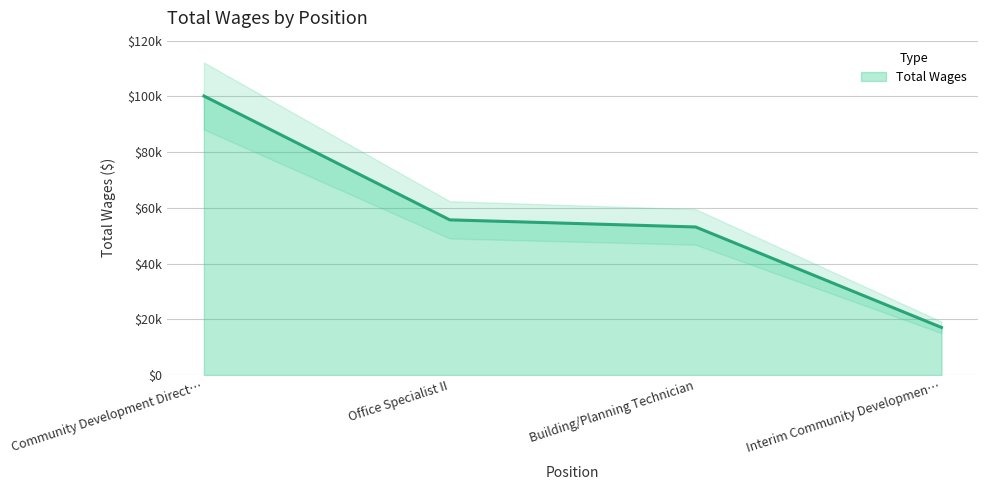

Reading right to left, transcribe all the data shown in this chart.

17095	53147	55702	100147